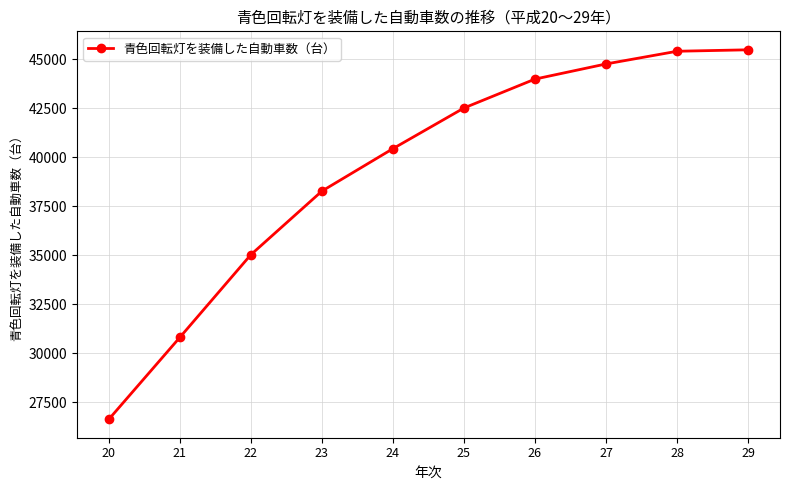

How many lines are shown in the chart?

1